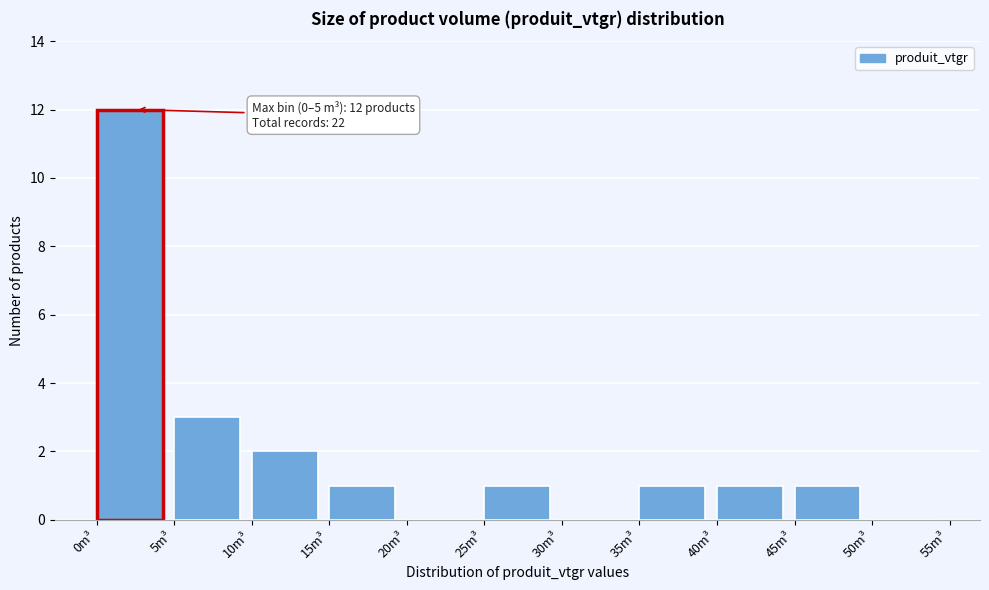

Over which range of the x-axis is the bar tallest?

0 to 5